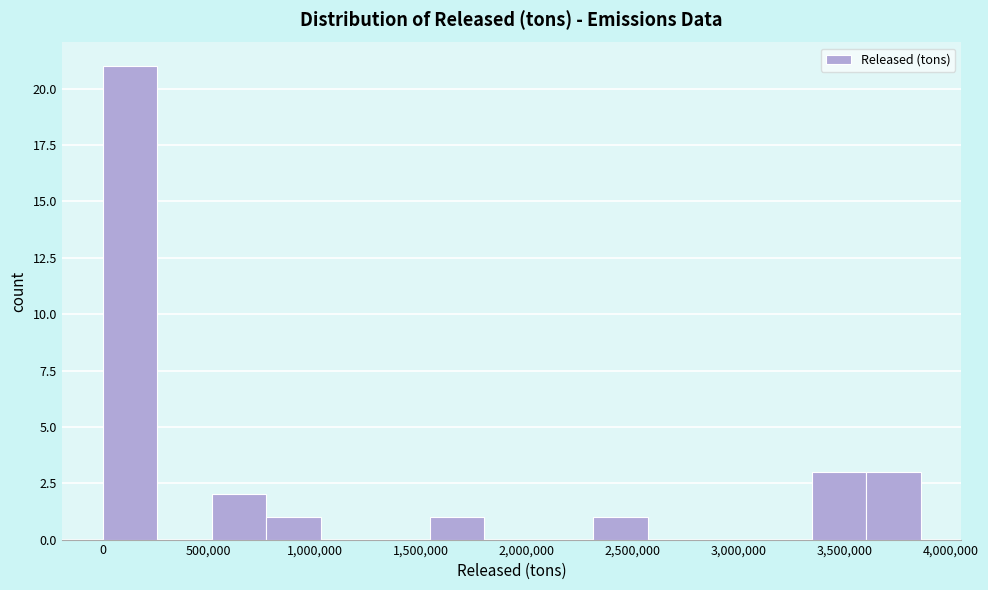

What is the height of the bar covering 750000 to 1050000 on the x-axis? Neither the bar edges nor the heights are printed on the chart, so give them approximately, as read against the axes.

1